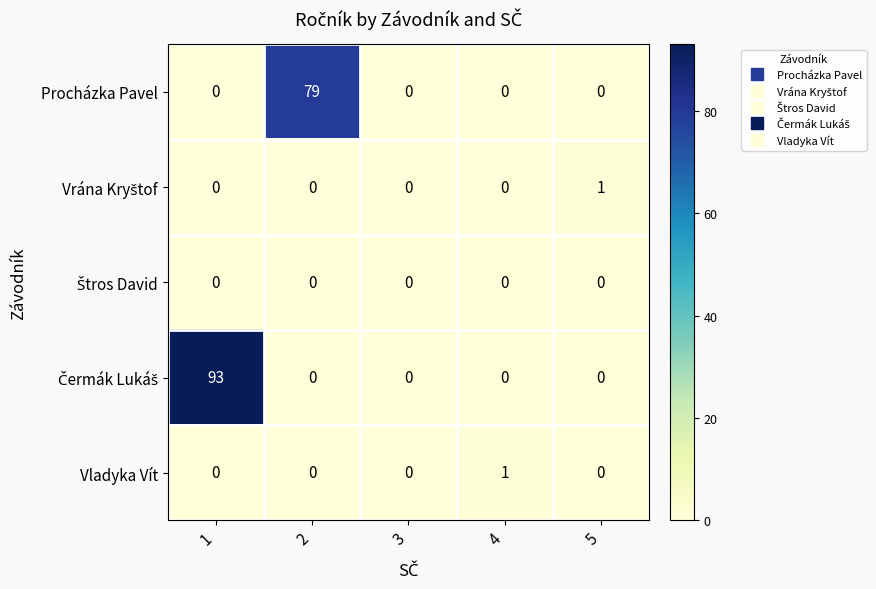

What is the maximum value shown in the chart?

93